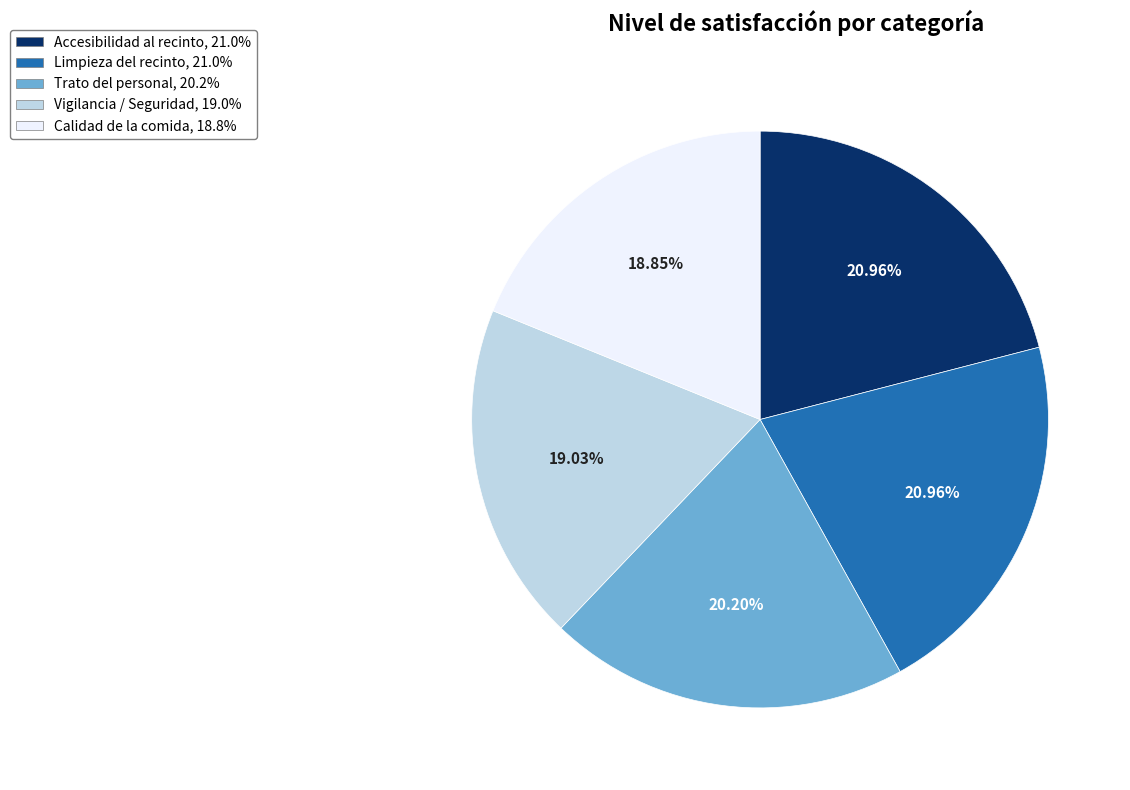

What is the ratio of the value at Limpieza del recinto, 21.0% to the value at Vigilancia / Seguridad, 19.0%?

1.1